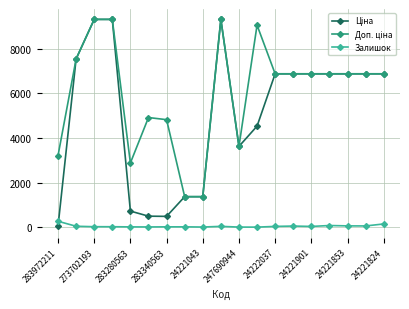

What is the maximum value for Залишок?

264.0